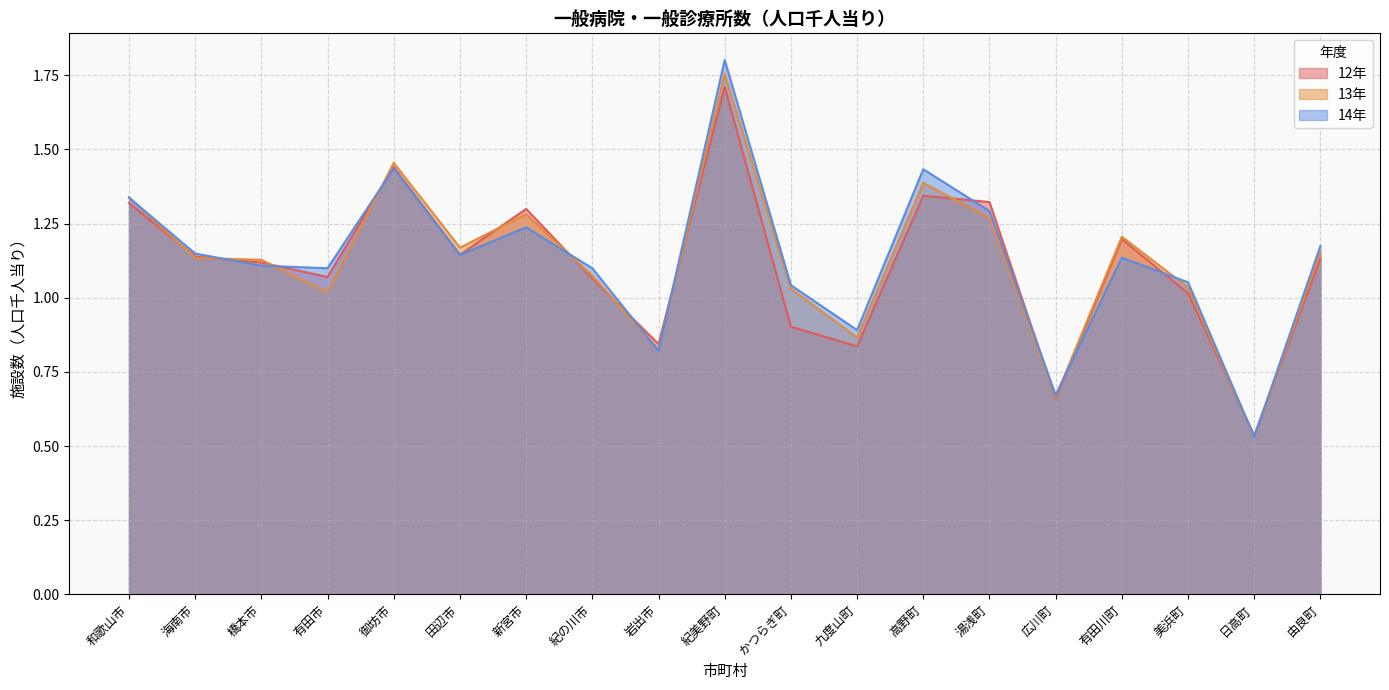

How many values in the 12年 series are below 1?

5